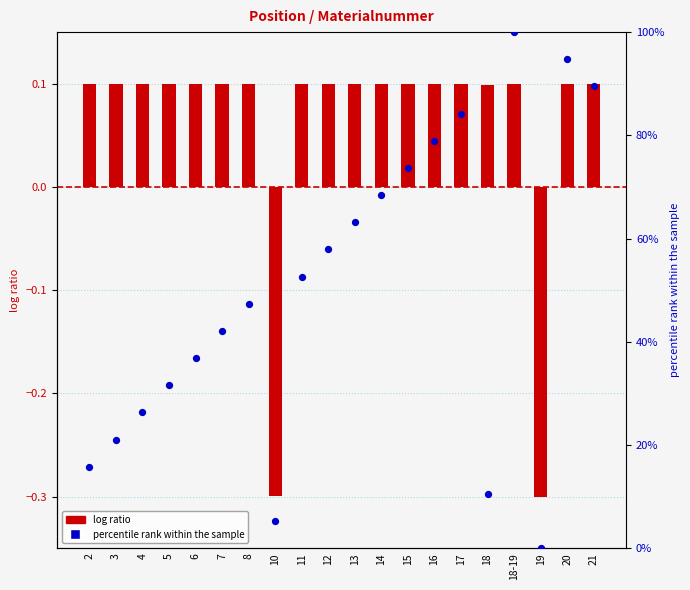

Which series has the largest total across all categories?

percentile rank